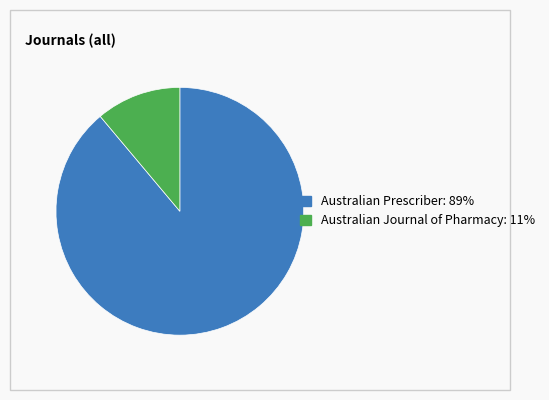

How many segments does this pie chart have?

2